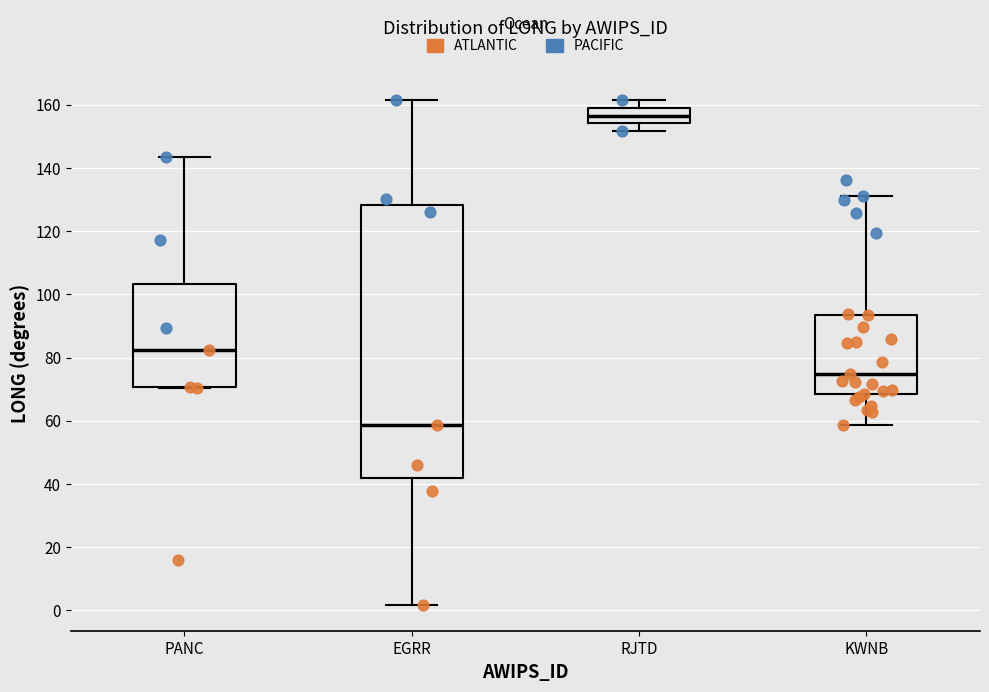

Which box's median line is the highest?

RJTD